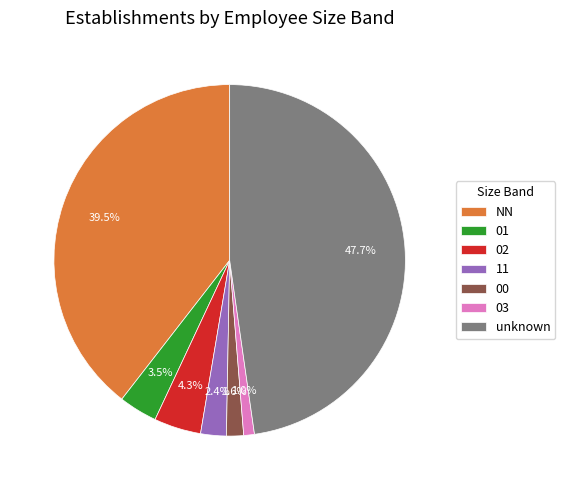

Is the sum of 00 and 02 greater than half?

No